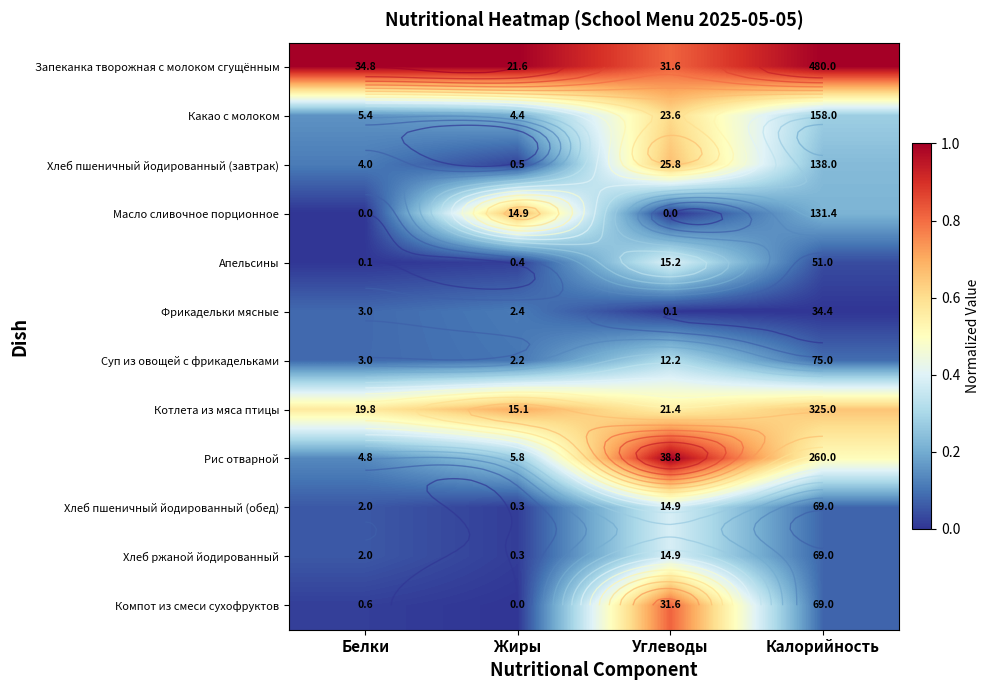

At how many categories does at least one series exceed 0?

4